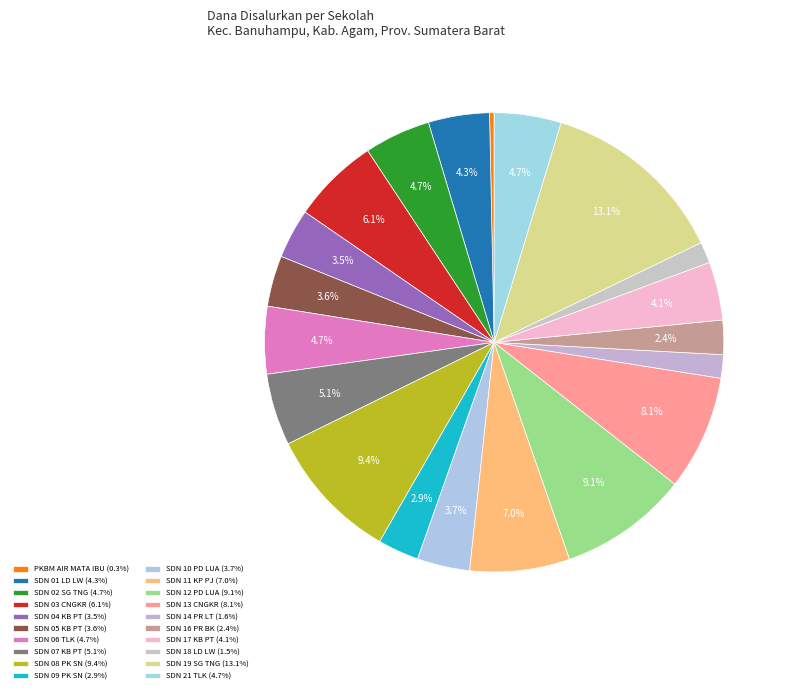

Which slice is the smallest?

PKBM AIR MATA IBU